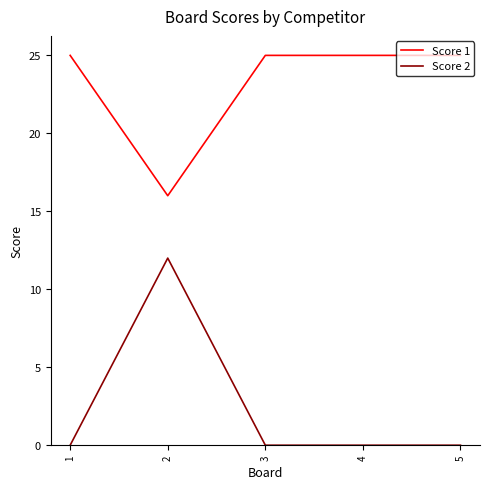

What is the highest value of the Score 2 series?

12